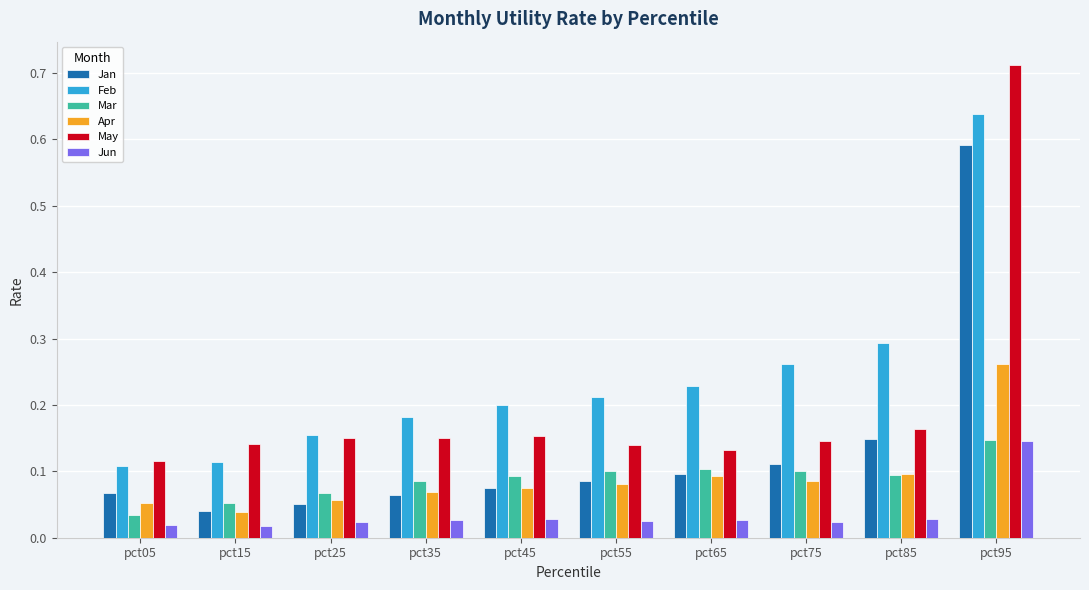

How many bars are there in total?

60